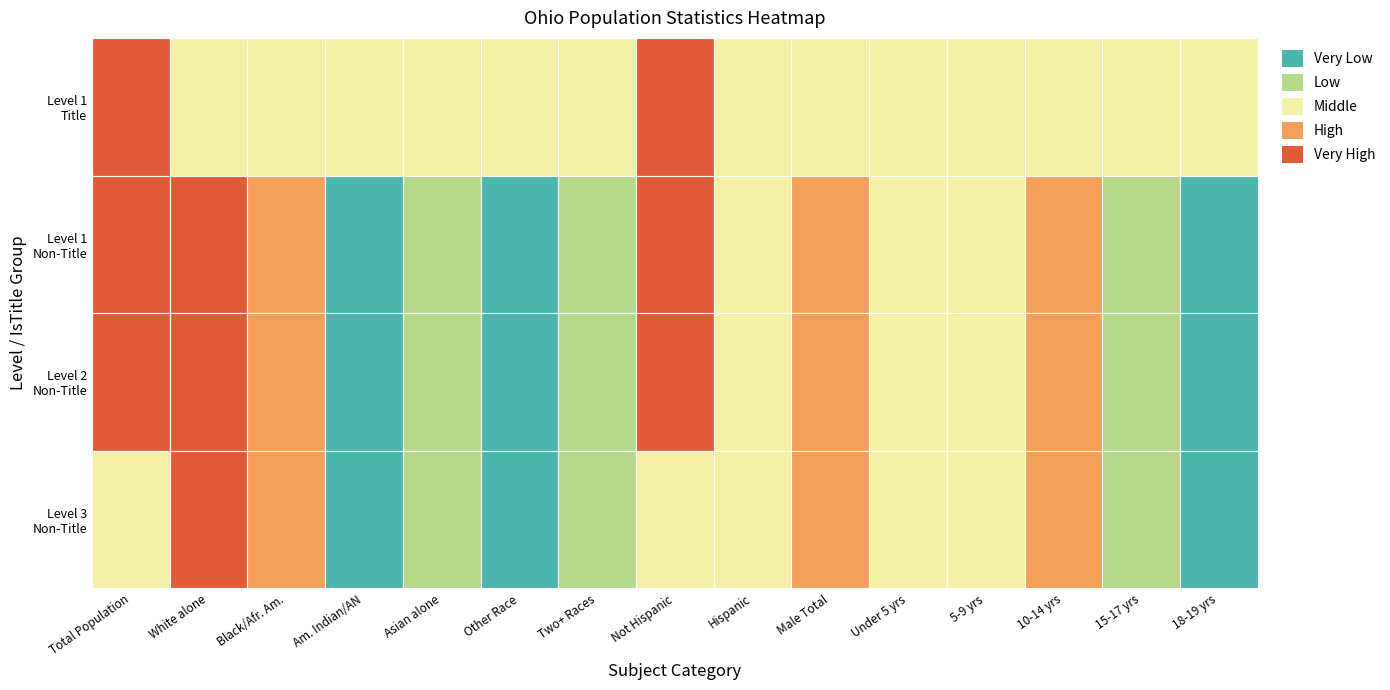

Is it true that Male Total equals 5632156 at 0?

True